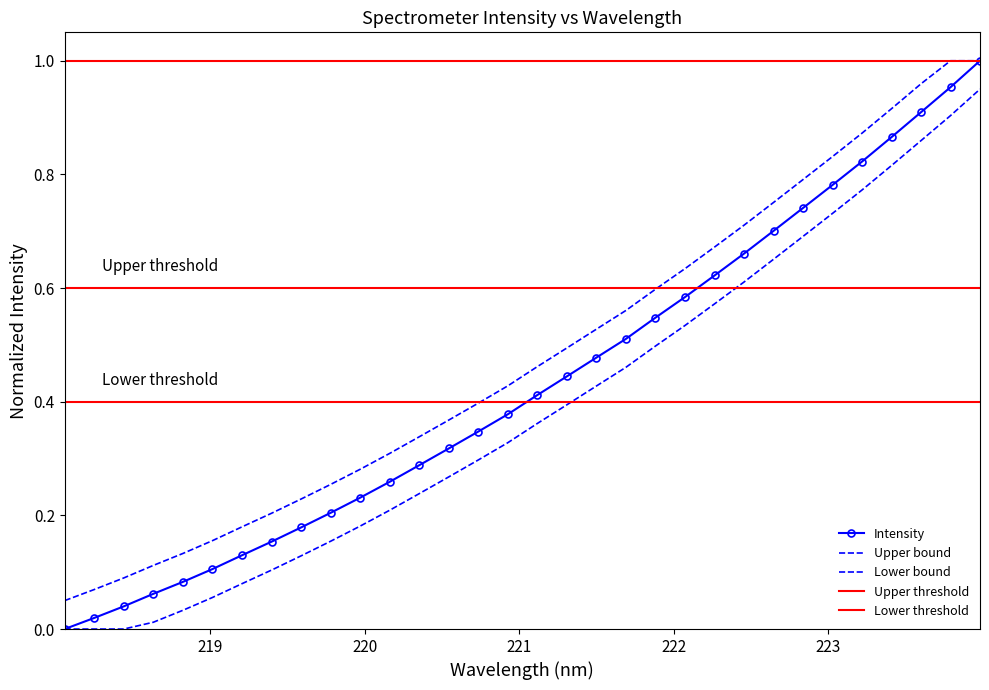

What is the change in value from 218.8244 to 220.3533?

+0.2